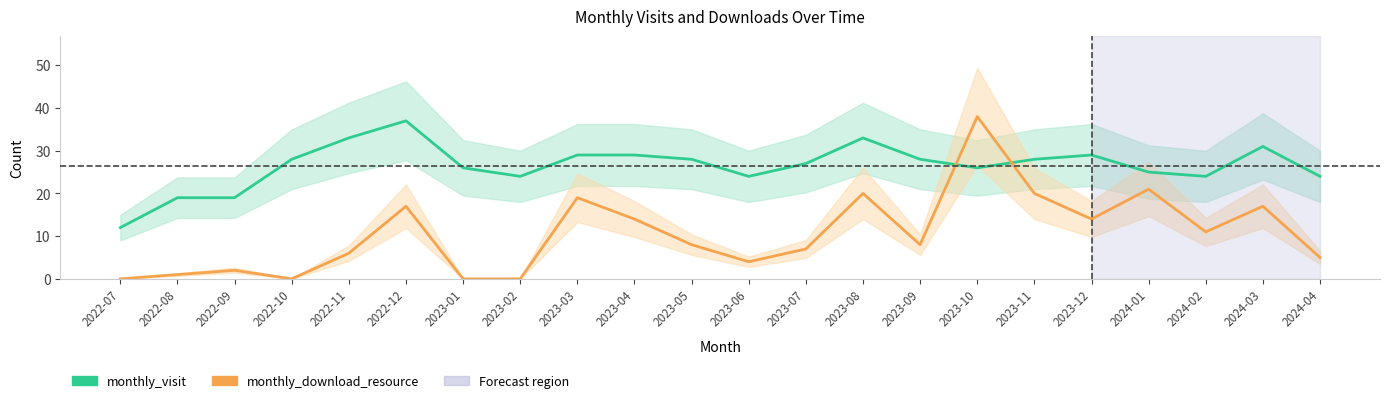

How many interior local valleys does the monthly_visit series have?

4